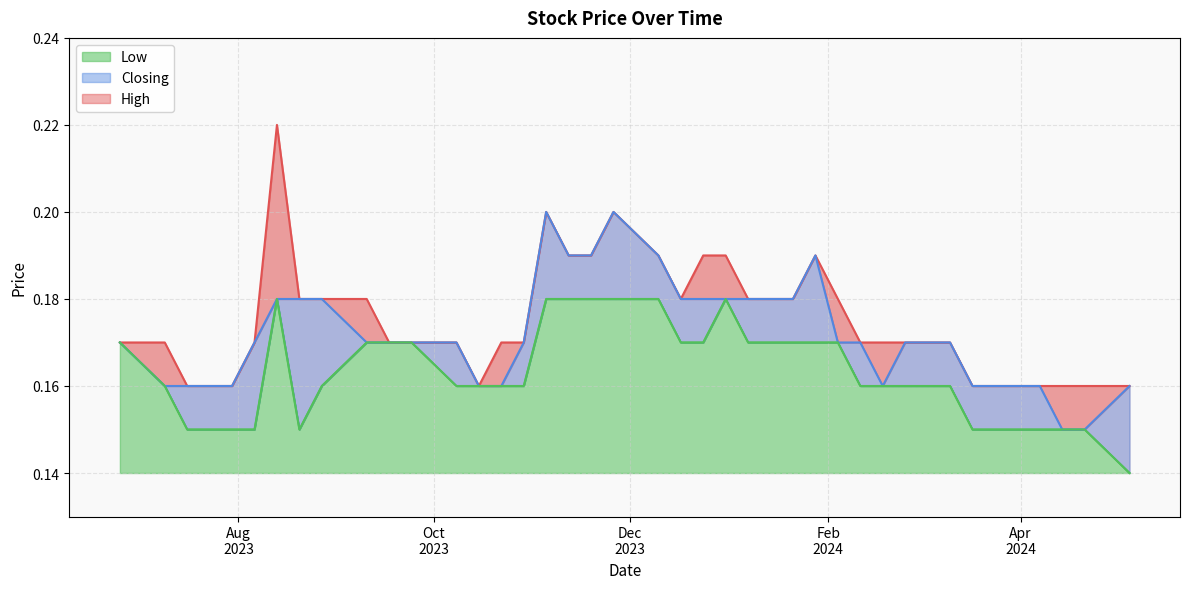

Reading left to right, transcribe all the data shown in this chart.

High: 05/05/2024=0.2	21/04/2024=0.2	14/04/2024=0.2	07/04/2024=0.2	31/03/2024=0.2	24/03/2024=0.2	17/03/2024=0.2	10/03/2024=0.2	25/02/2024=0.2	18/02/2024=0.2	11/02/2024=0.2	04/02/2024=0.2	28/01/2024=0.2	21/01/2024=0.2	14/01/2024=0.2	07/01/2024=0.2	31/12/2023=0.2	24/12/2023=0.2	17/12/2023=0.2	10/12/2023=0.2	26/11/2023=0.2	19/11/2023=0.2	12/11/2023=0.2	05/11/2023=0.2	29/10/2023=0.2	22/10/2023=0.2	15/10/2023=0.2	08/10/2023=0.2	24/09/2023=0.2	17/09/2023=0.2	10/09/2023=0.2	27/08/2023=0.2	20/08/2023=0.2	13/08/2023=0.2	06/08/2023=0.2	30/07/2023=0.2	23/07/2023=0.2	16/07/2023=0.2	09/07/2023=0.2	25/06/2023=0.2
Closing: 05/05/2024=0.2	21/04/2024=0.1	14/04/2024=0.1	07/04/2024=0.2	31/03/2024=0.2	24/03/2024=0.2	17/03/2024=0.2	10/03/2024=0.2	25/02/2024=0.2	18/02/2024=0.2	11/02/2024=0.2	04/02/2024=0.2	28/01/2024=0.2	21/01/2024=0.2	14/01/2024=0.2	07/01/2024=0.2	31/12/2023=0.2	24/12/2023=0.2	17/12/2023=0.2	10/12/2023=0.2	26/11/2023=0.2	19/11/2023=0.2	12/11/2023=0.2	05/11/2023=0.2	29/10/2023=0.2	22/10/2023=0.2	15/10/2023=0.2	08/10/2023=0.2	24/09/2023=0.2	17/09/2023=0.2	10/09/2023=0.2	27/08/2023=0.2	20/08/2023=0.2	13/08/2023=0.2	06/08/2023=0.2	30/07/2023=0.2	23/07/2023=0.2	16/07/2023=0.2	09/07/2023=0.2	25/06/2023=0.2
Low: 05/05/2024=0.1	21/04/2024=0.1	14/04/2024=0.1	07/04/2024=0.1	31/03/2024=0.1	24/03/2024=0.1	17/03/2024=0.1	10/03/2024=0.2	25/02/2024=0.2	18/02/2024=0.2	11/02/2024=0.2	04/02/2024=0.2	28/01/2024=0.2	21/01/2024=0.2	14/01/2024=0.2	07/01/2024=0.2	31/12/2023=0.2	24/12/2023=0.2	17/12/2023=0.2	10/12/2023=0.2	26/11/2023=0.2	19/11/2023=0.2	12/11/2023=0.2	05/11/2023=0.2	29/10/2023=0.2	22/10/2023=0.2	15/10/2023=0.2	08/10/2023=0.2	24/09/2023=0.2	17/09/2023=0.2	10/09/2023=0.2	27/08/2023=0.2	20/08/2023=0.1	13/08/2023=0.2	06/08/2023=0.1	30/07/2023=0.1	23/07/2023=0.1	16/07/2023=0.1	09/07/2023=0.2	25/06/2023=0.2